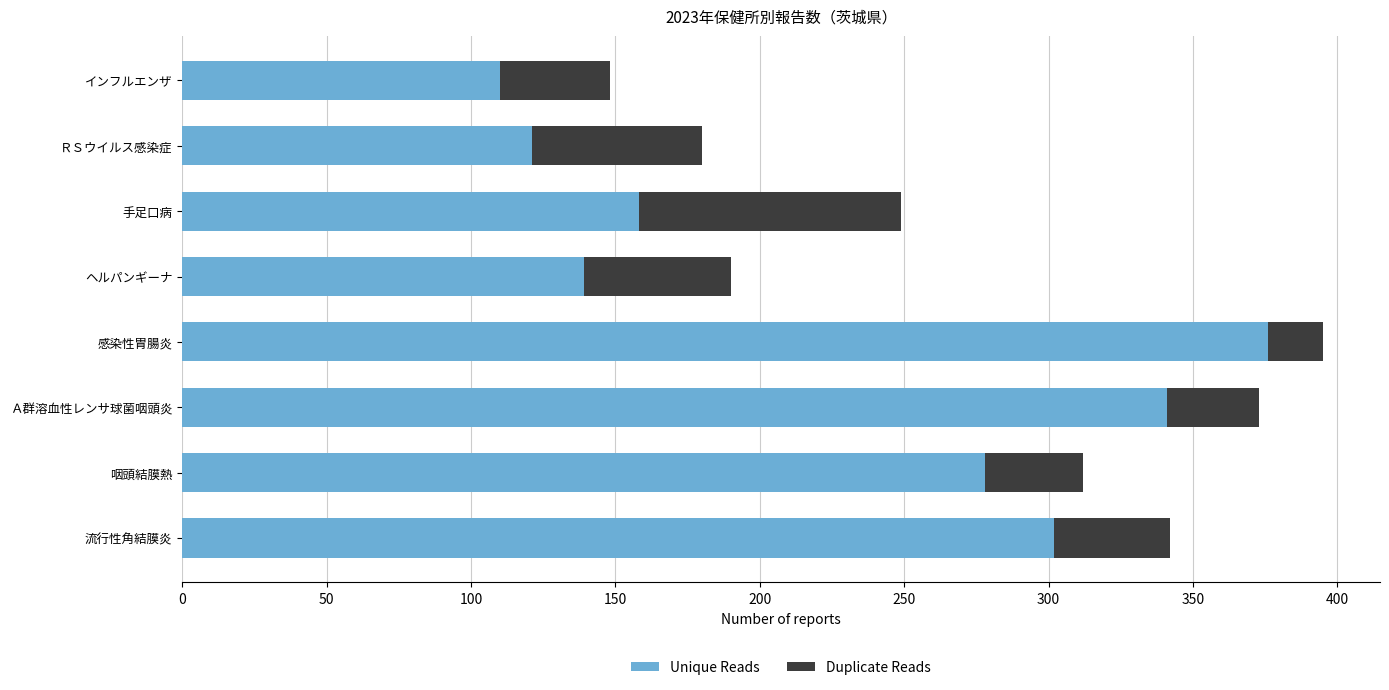

What are all the series names shown in the legend?

Unique Reads, Duplicate Reads